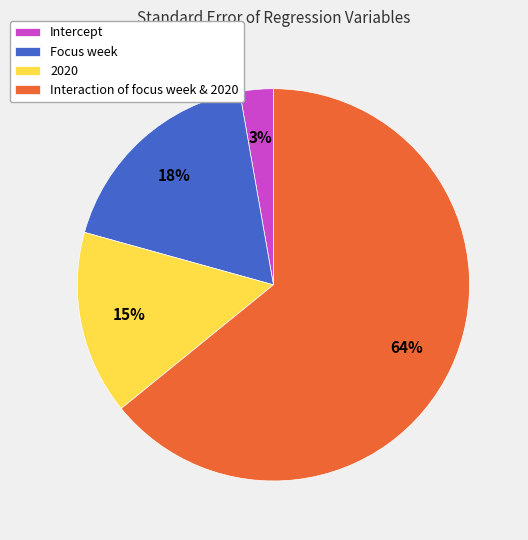

Which slice is the largest?

Interaction of focus week & 2020